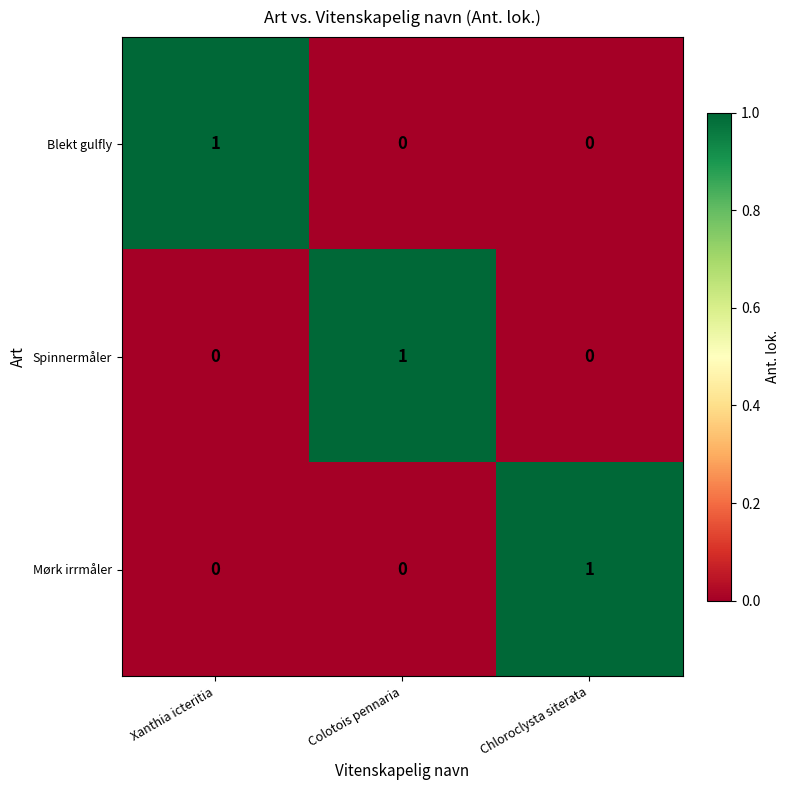

The value of Mørk irrmåler at Colotois pennaria is -1. True or false?

False